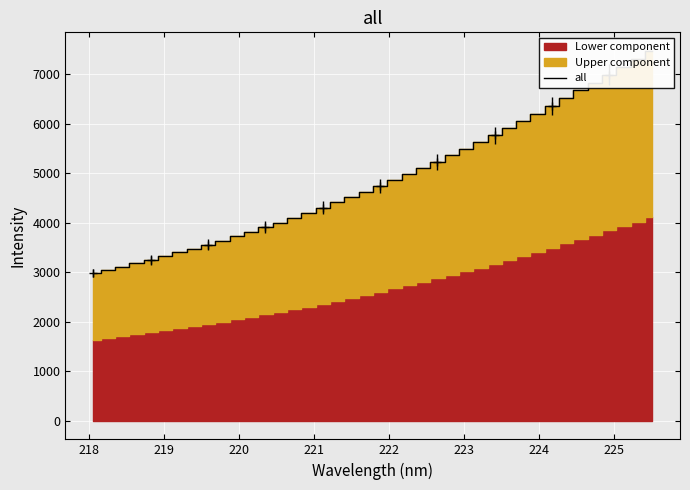

The value at 25 is 7150.5. True or false?

False